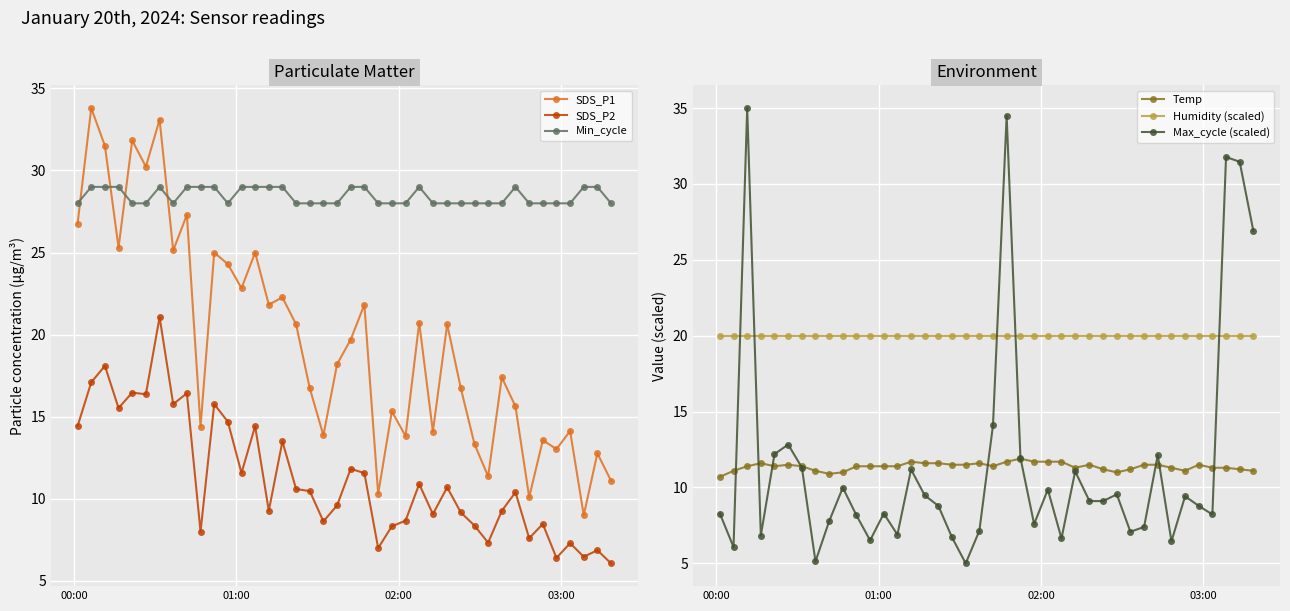

What is the sum of all Humidity (scaled) values?

799.2